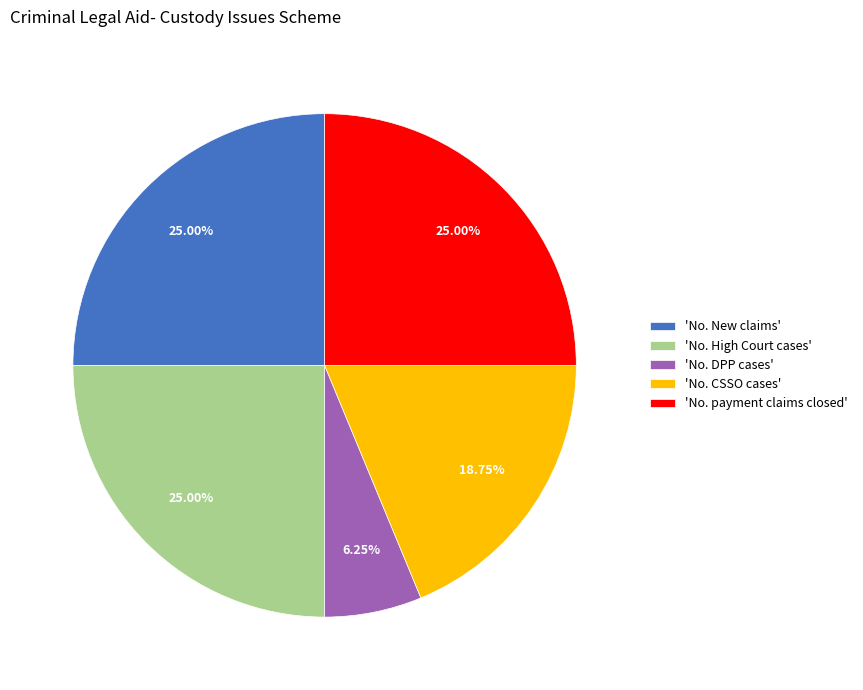

Do 'No. payment claims closed' and 'No. CSSO cases' together represent more than half of the pie?

No